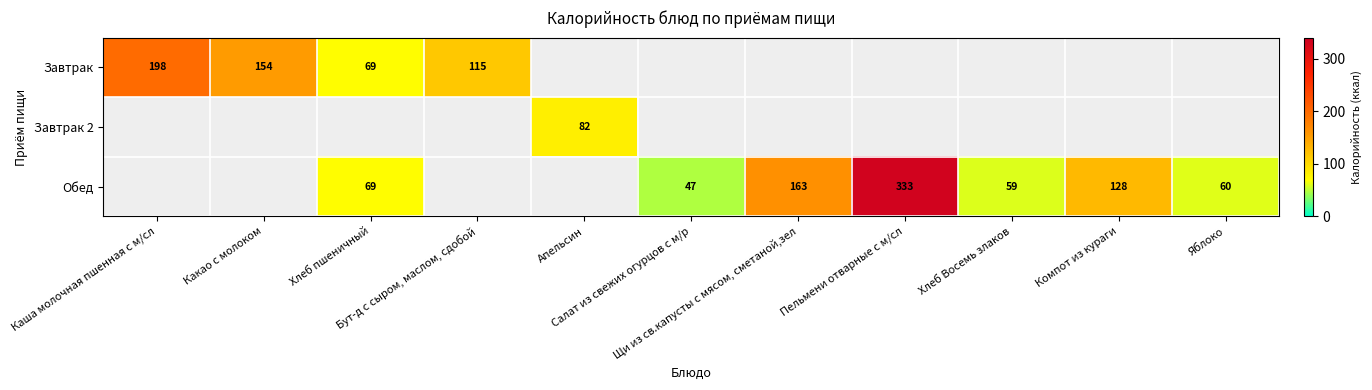

How many positive values does the Обед series have?

7